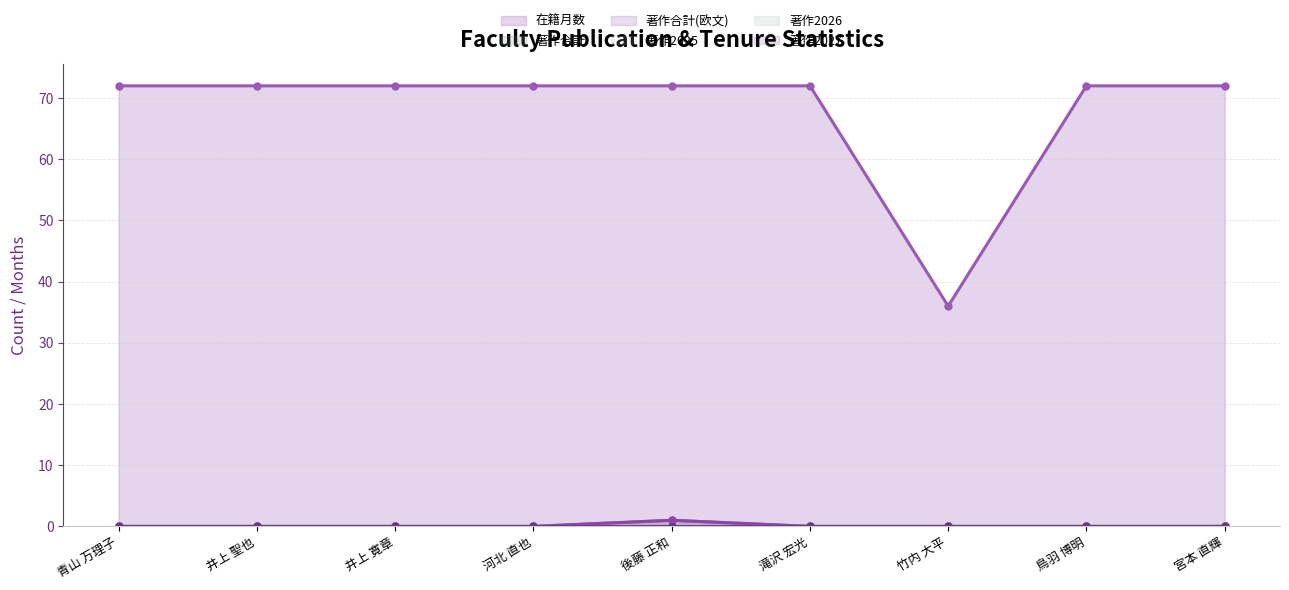

What position from the left is 井上 聖也?

2